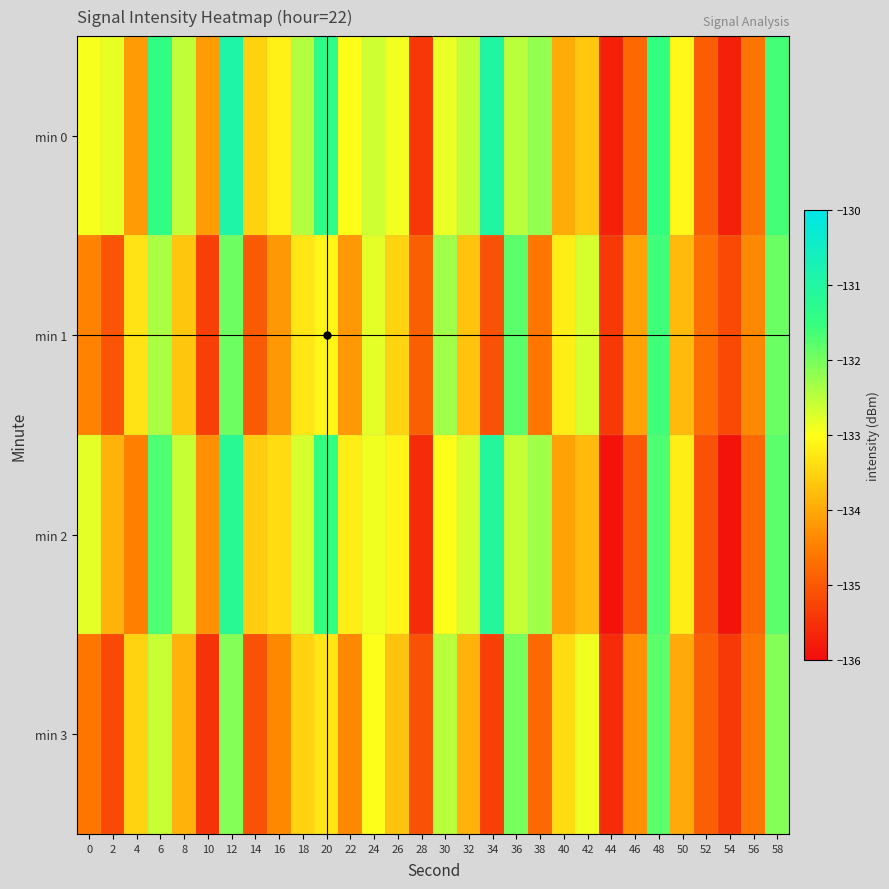

Rank the series at 8 from highest to lowest value.

min 0, min 2, min 1, min 3